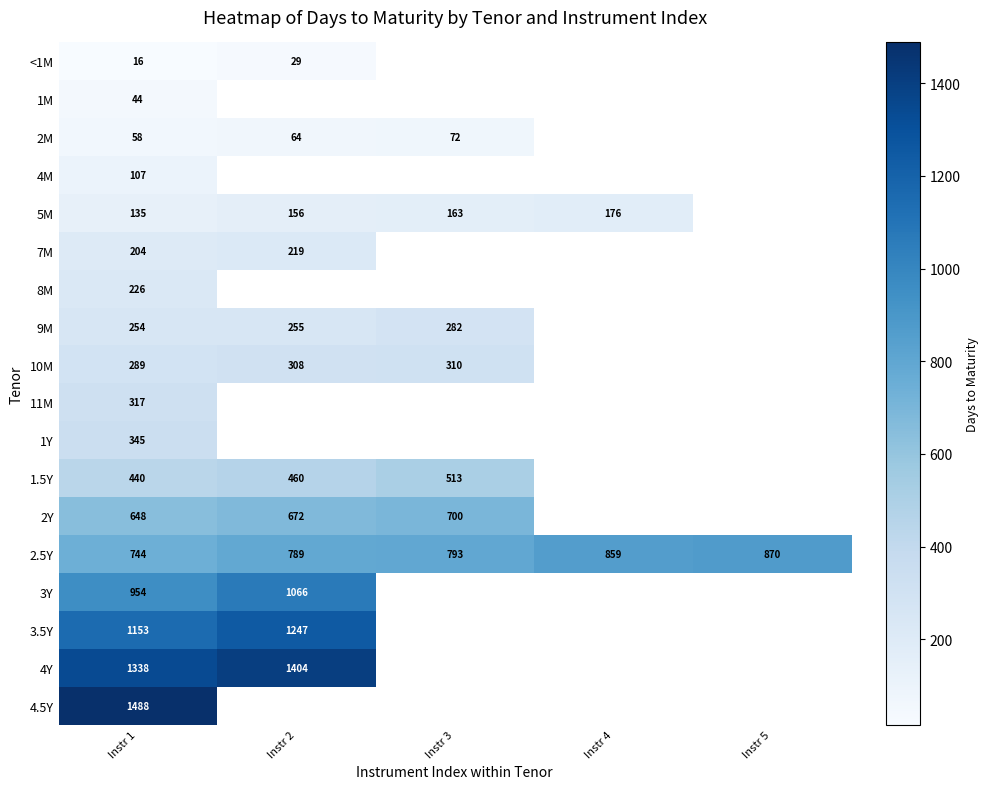

True or false: 3Y has a value of 1483 at Instr 2.

False